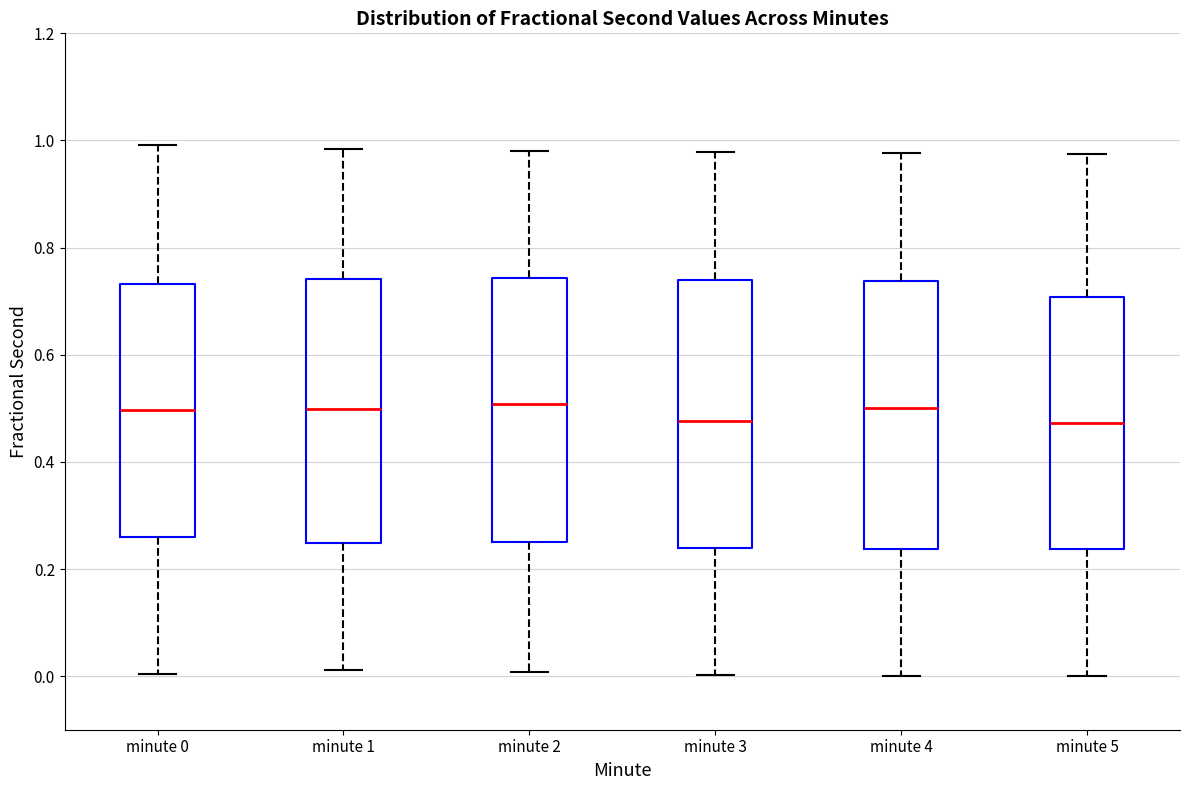

Reading left to right, read every box against the y-axis: the position of its median line, the range the box covers, and the ends of its whiskers. The values are not printed on the chart, so give them approximately, as read against the axis.

minute 0: median 0.50, box 0.26 to 0.74, whiskers 0.00 to 1.00
minute 1: median 0.50, box 0.24 to 0.74, whiskers 0.02 to 0.98
minute 2: median 0.50, box 0.26 to 0.74, whiskers 0.00 to 0.98
minute 3: median 0.48, box 0.24 to 0.74, whiskers 0.00 to 0.98
minute 4: median 0.50, box 0.24 to 0.74, whiskers 0.00 to 0.98
minute 5: median 0.48, box 0.24 to 0.70, whiskers 0.00 to 0.98